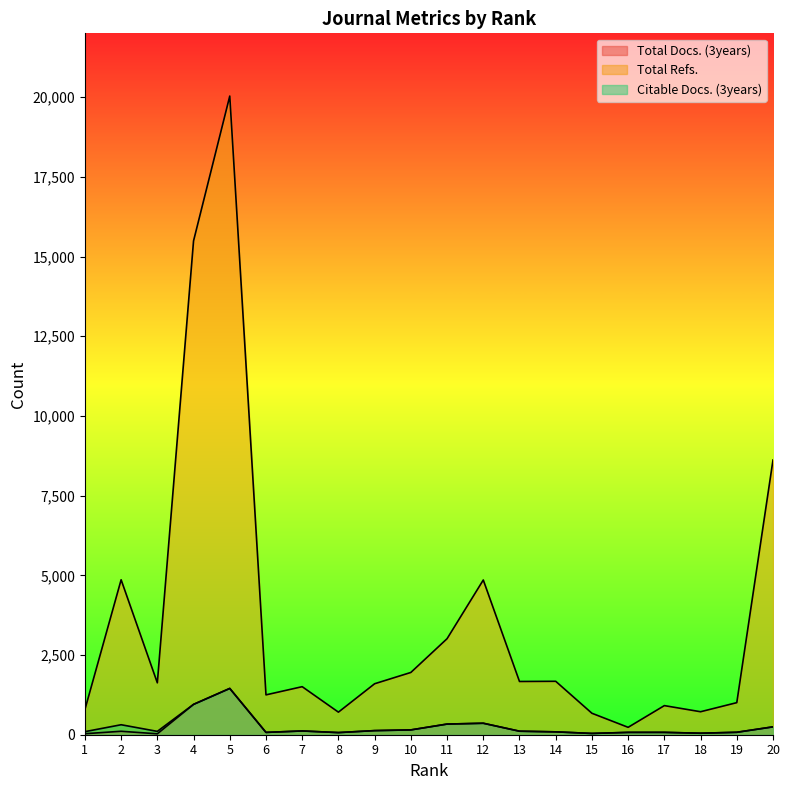

Rank the series at 1 from lowest to highest value.

Total Docs. (3years), Citable Docs. (3years), Total Refs.